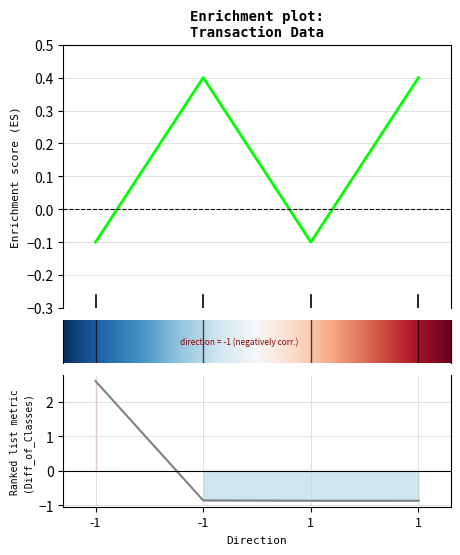

True or false: value has a value of -0.1 at 1.

True